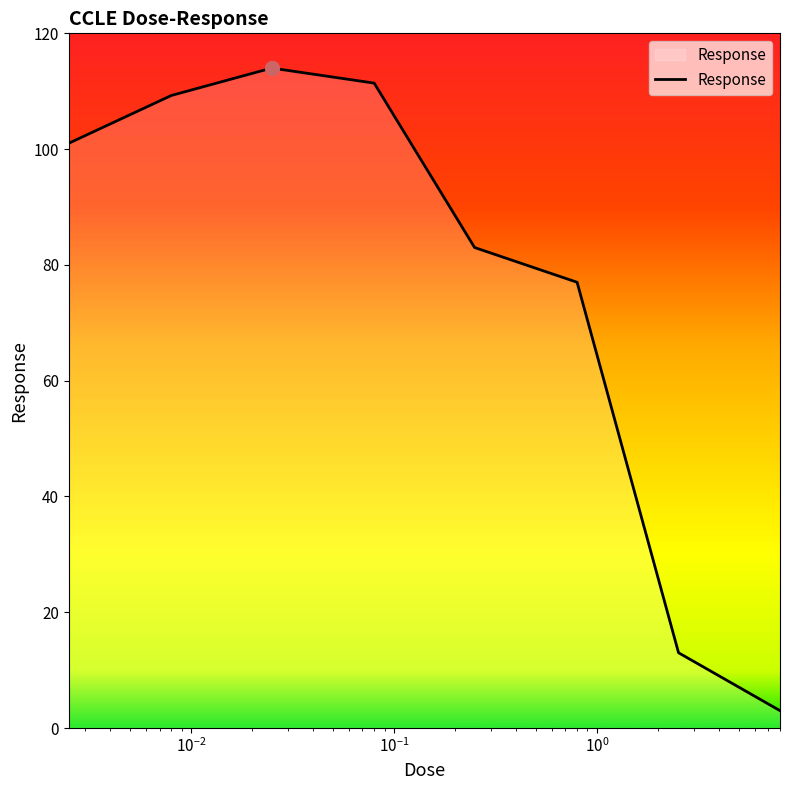

What is the difference between the maximum and second lowest values?

101.0